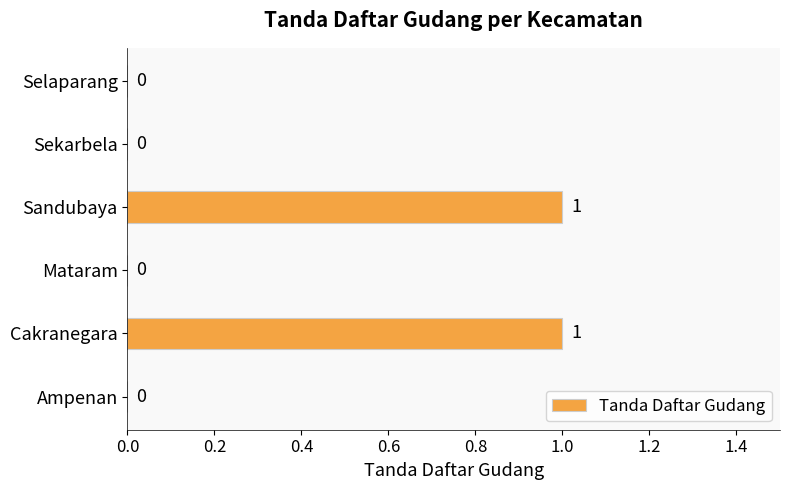

The value at Sekarbela is 1. True or false?

False